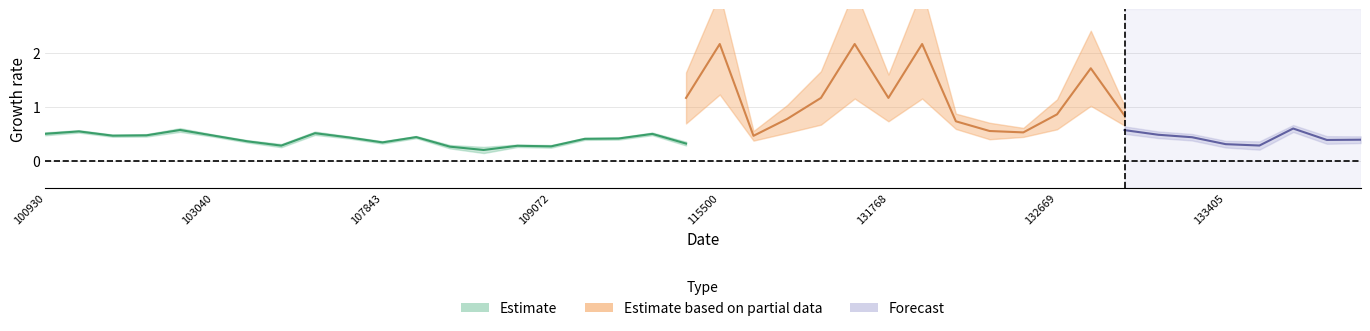

Where is the first local minimum for rade9_mult_nadir_norm?

102671